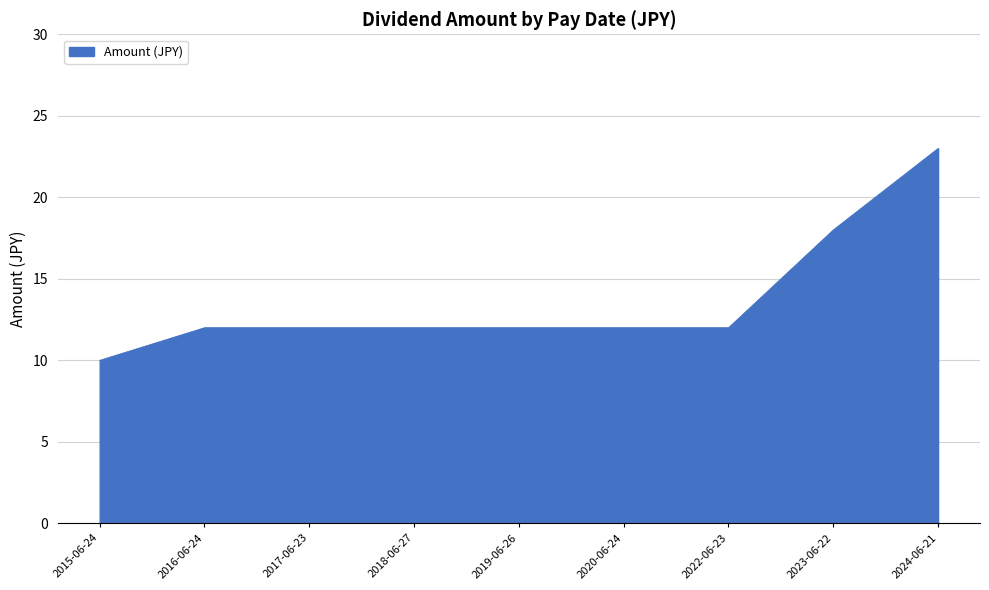

Reading left to right, extract all data points from this chart.

2015-06-24=10	2016-06-24=12	2017-06-23=12	2018-06-27=12	2019-06-26=12	2020-06-24=12	2022-06-23=12	2023-06-22=18	2024-06-21=23